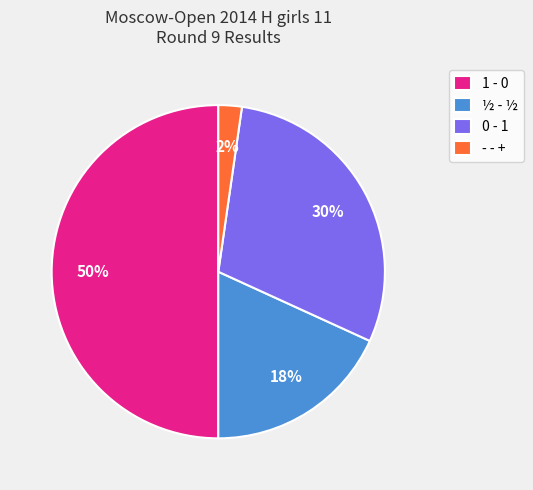

Is the sum of 0 - 1 and 1 - 0 greater than half?

Yes